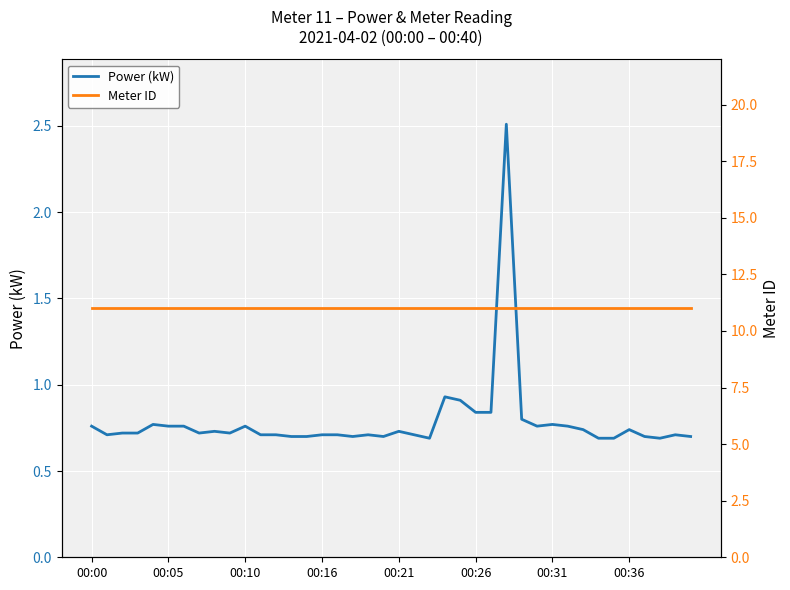

The Power (kW) series shows 0.3 at 18. True or false?

False